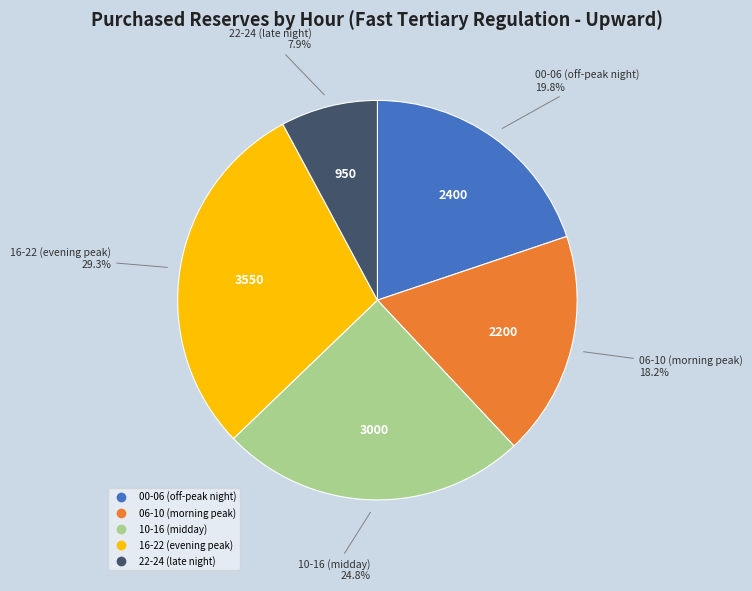

Does any single category account for the majority?

No